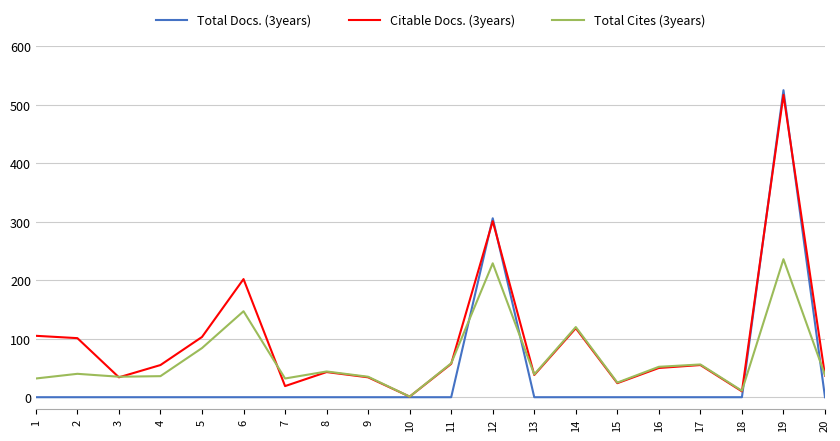

At which label does Total Cites (3years) reach its minimum?

10